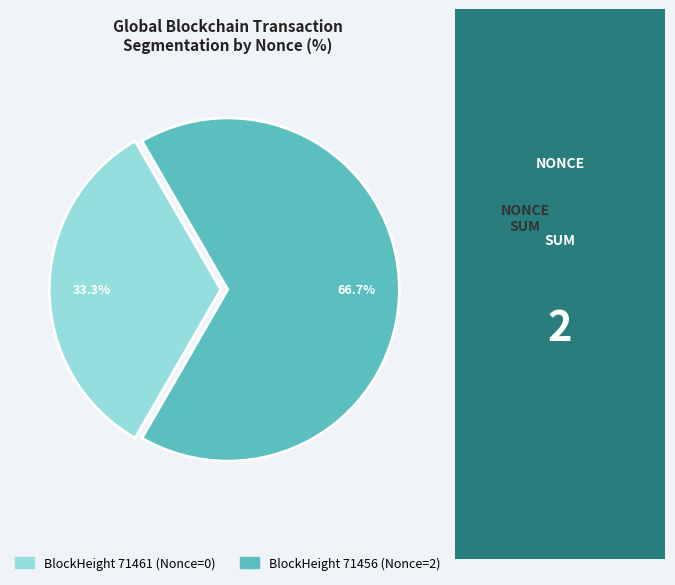

How many slices are in this pie chart?

2